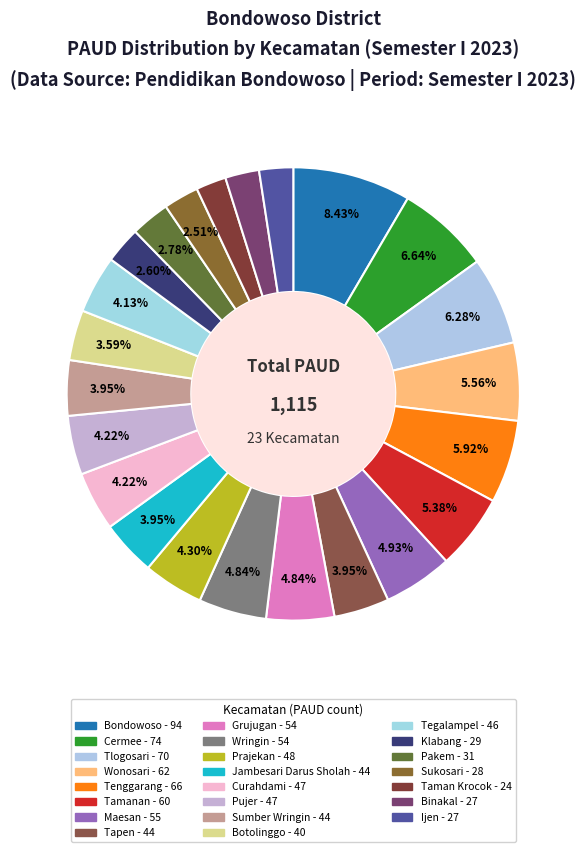

How many segments does this pie chart have?

23